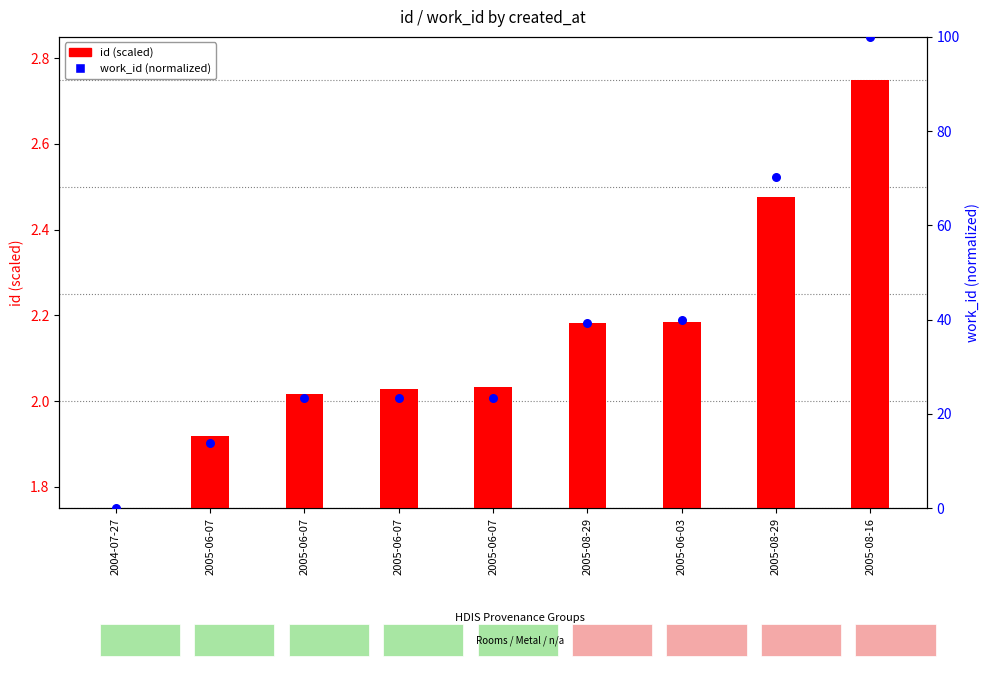

What are all the series names shown in the legend?

id (scaled), work_id (normalized)